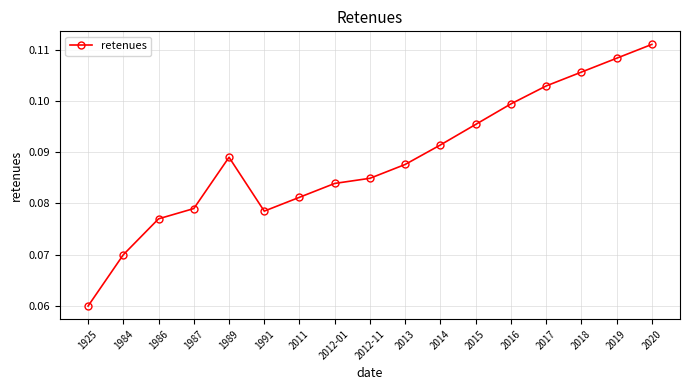

At which category does the chart reach its minimum across all series?

1925